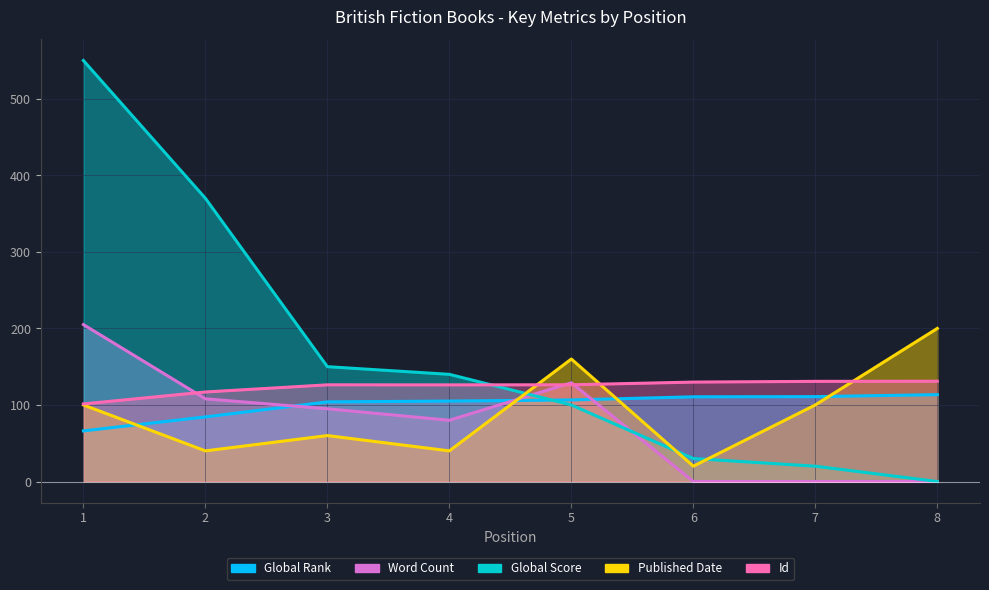

Where do Global Score and Global Rank first cross each other?

4 and 5